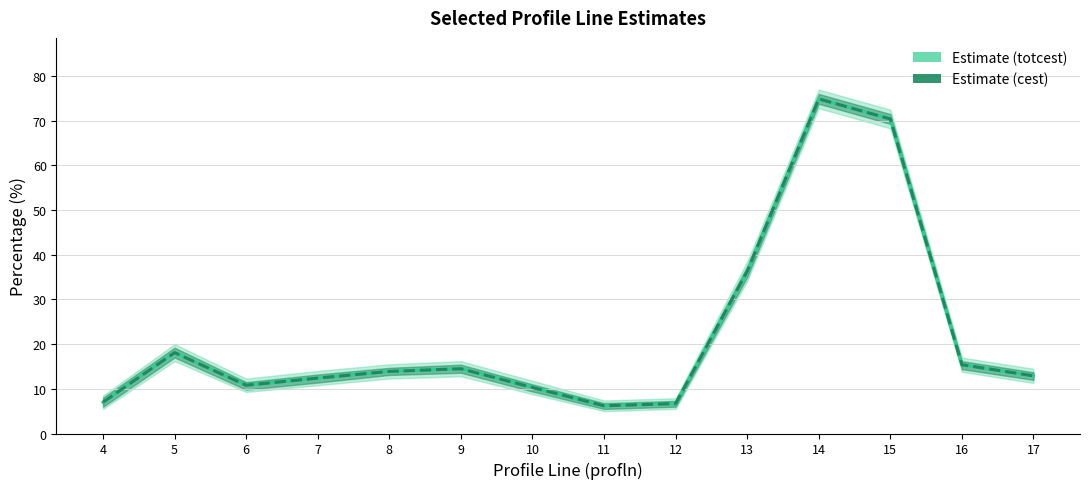

At which category does cest (estimate) reach its first local valley?

6